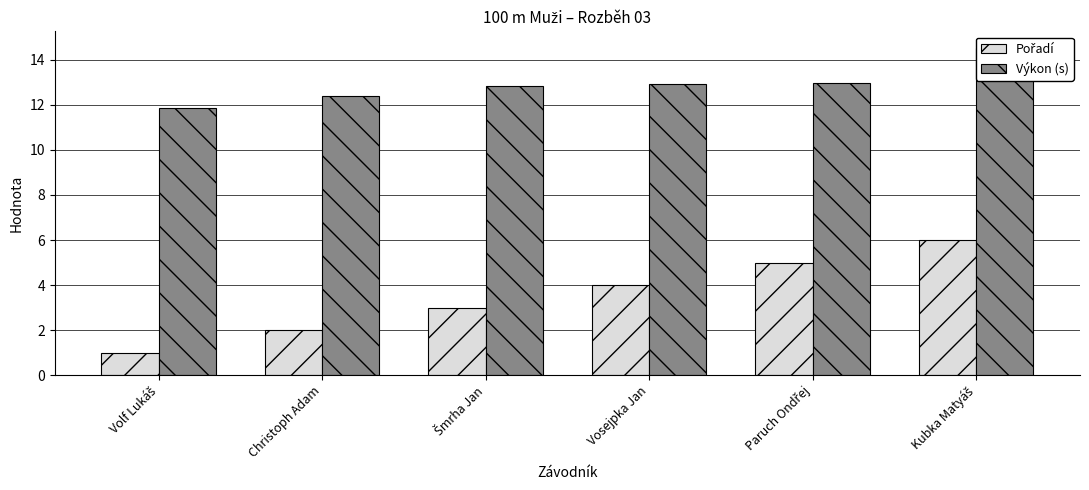

Which category has the lowest value across all series?

Volf Lukáš